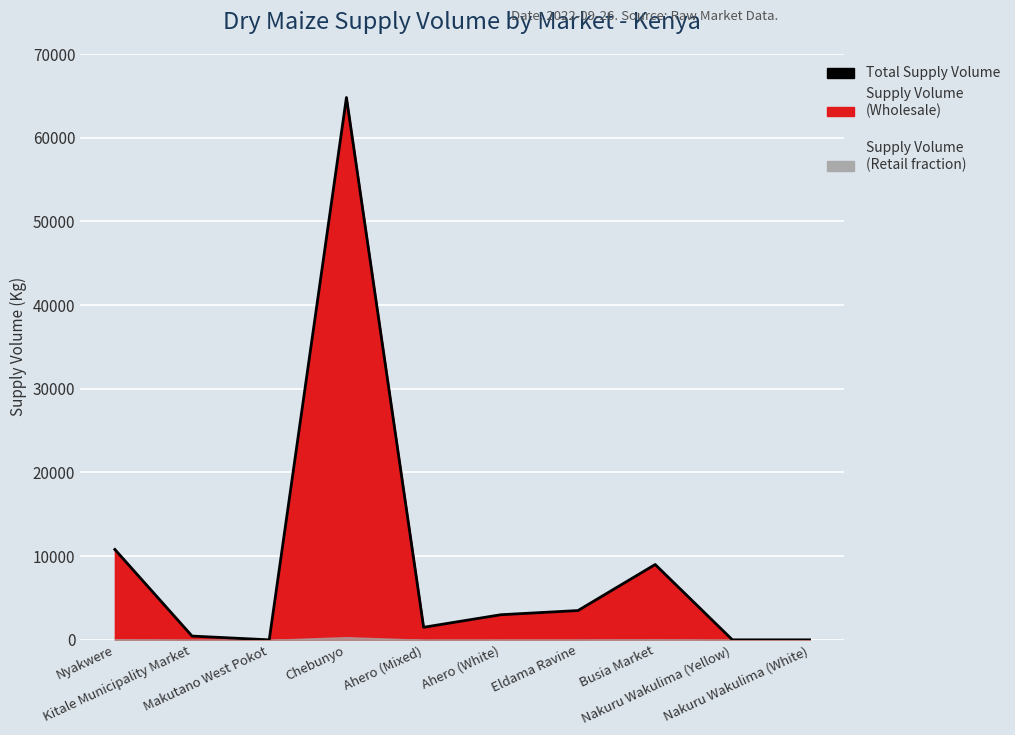

What is the sum of all values?

93050